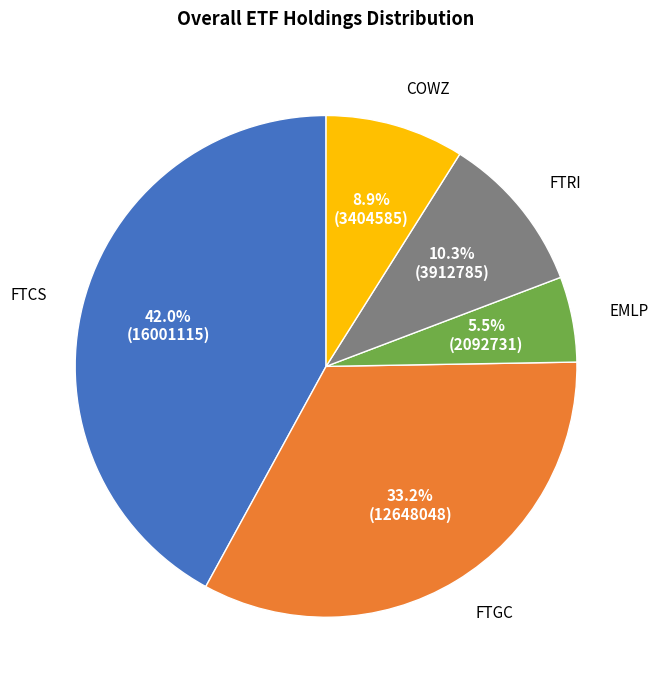

Is there a majority slice in this chart?

No